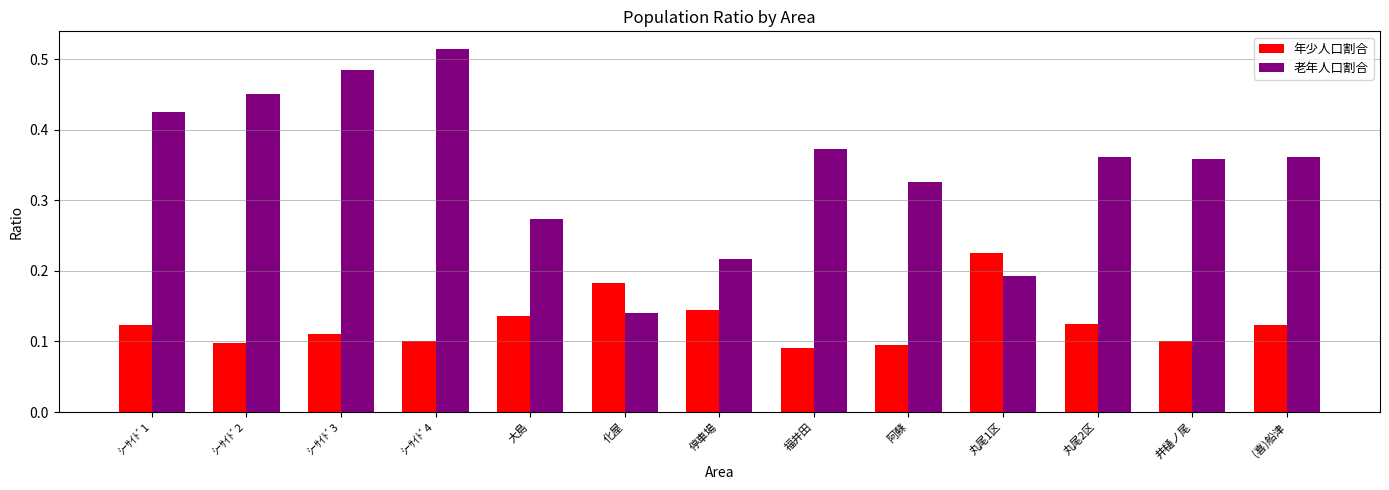

The 年少人口割合 series shows 0.1 at 停車場. True or false?

True